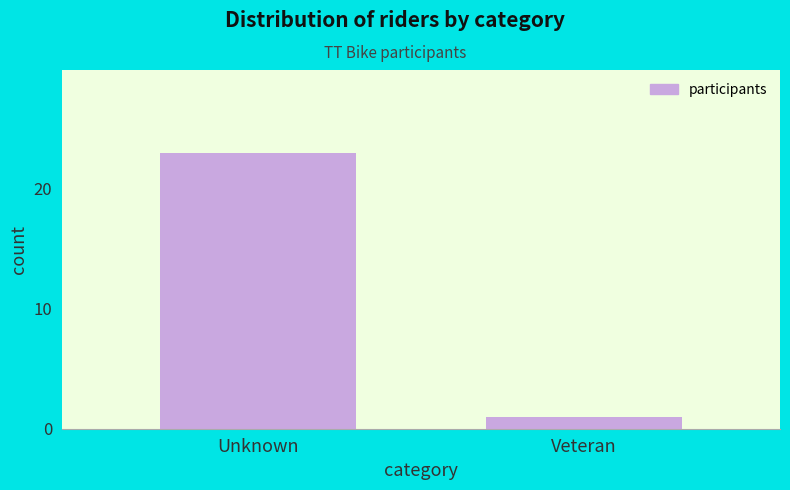

Reading left to right, transcribe all the data shown in this chart.

Unknown=23	Veteran=1